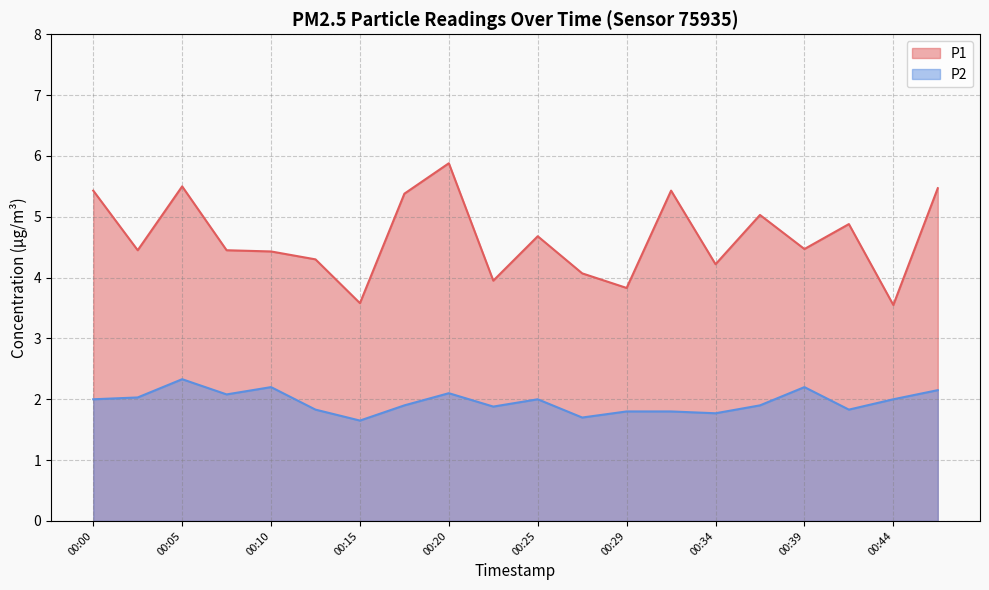

What is the highest value of the P1 series?

5.9